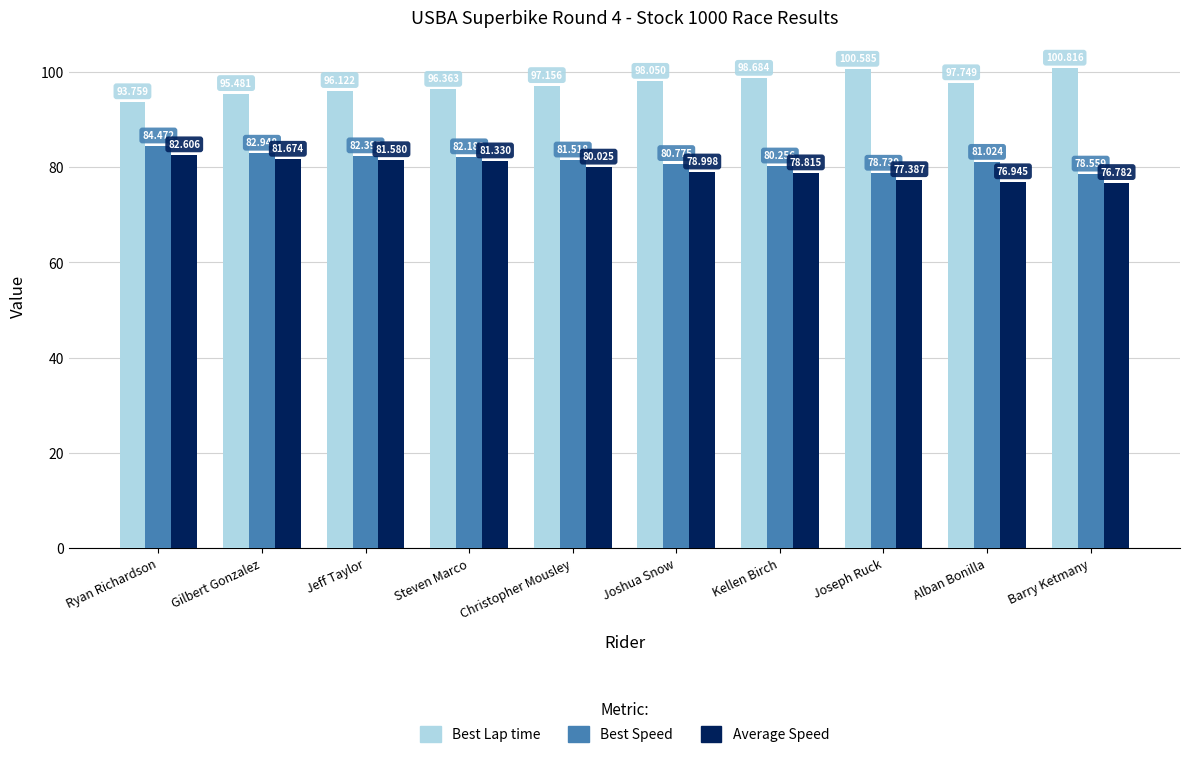

The value of Best Speed at Christopher Mousley is 81.5. True or false?

True